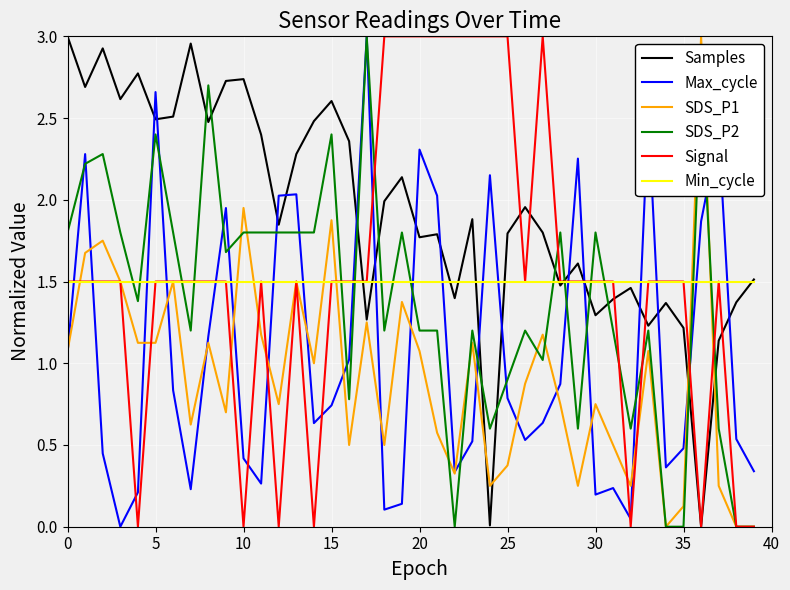

Which series has the largest total across all categories?

Samples